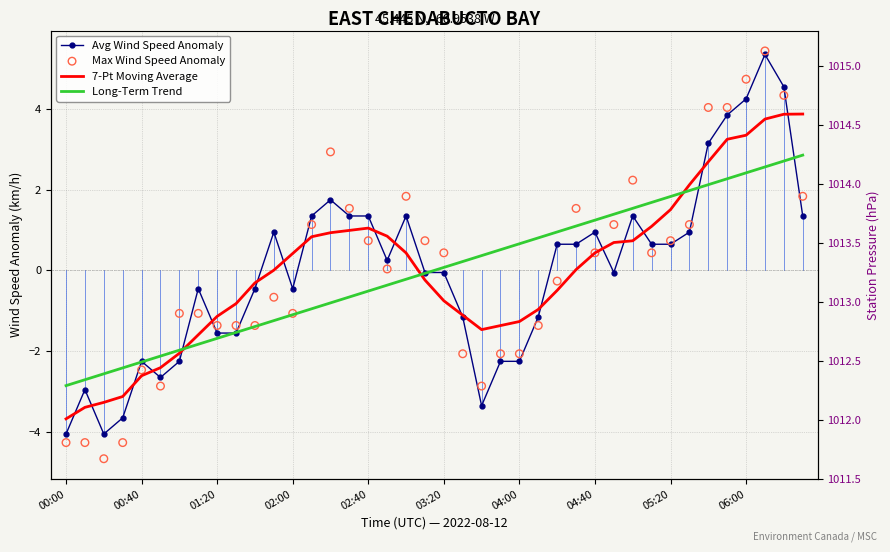

What is the total value across all series at 35?

13.4